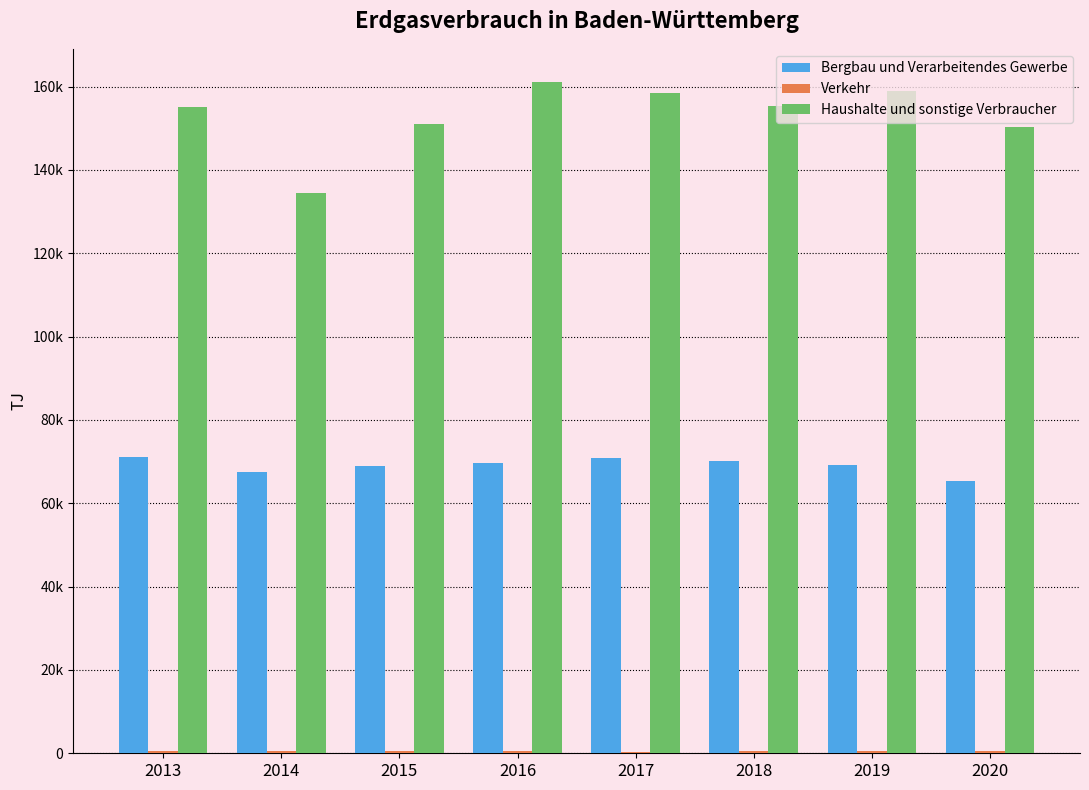

Rank the categories by Bergbau und Verarbeitendes Gewerbe value from highest to lowest.

2013, 2017, 2018, 2016, 2019, 2015, 2014, 2020